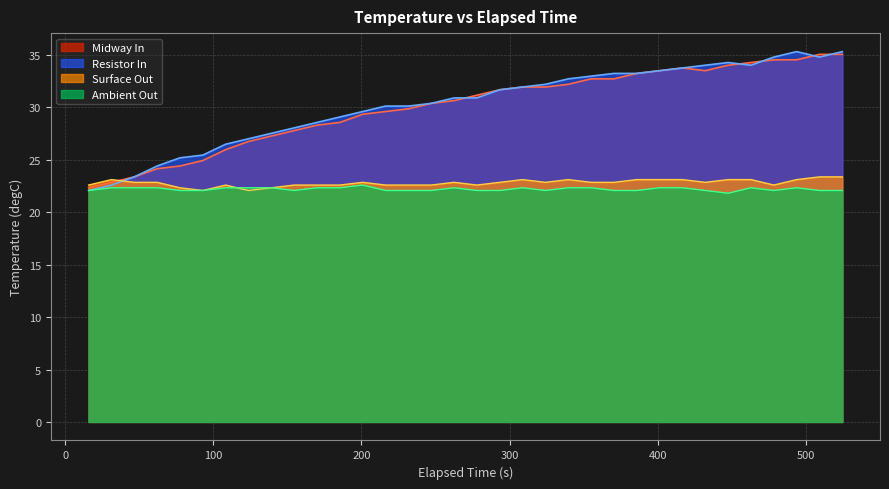

What is the average value of the Resistor In series?

30.3